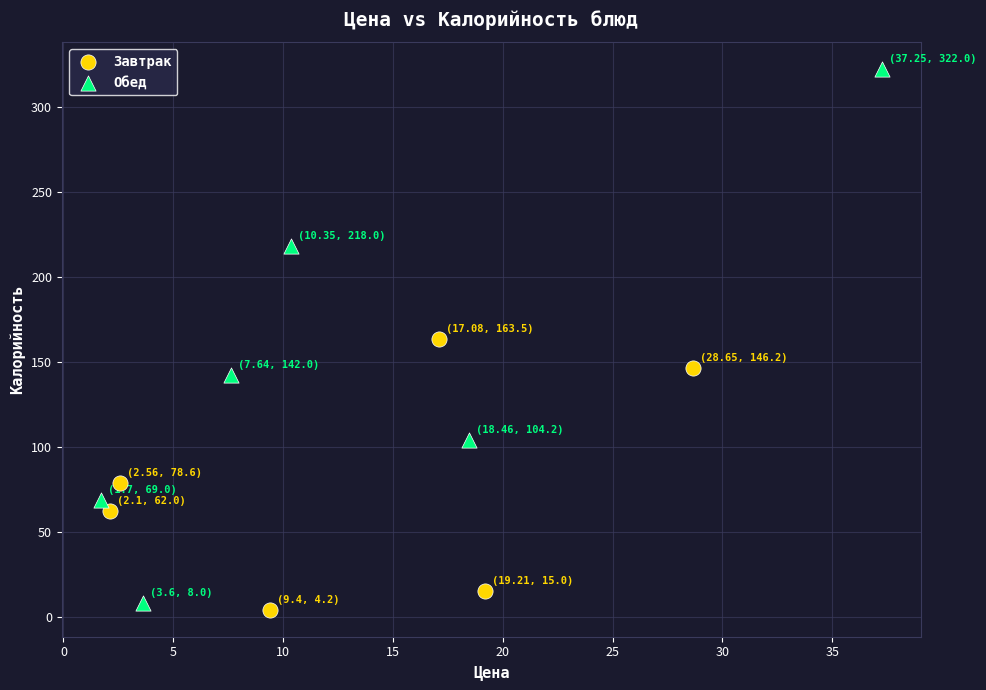

Which series reaches the maximum Y coordinate?

Обед